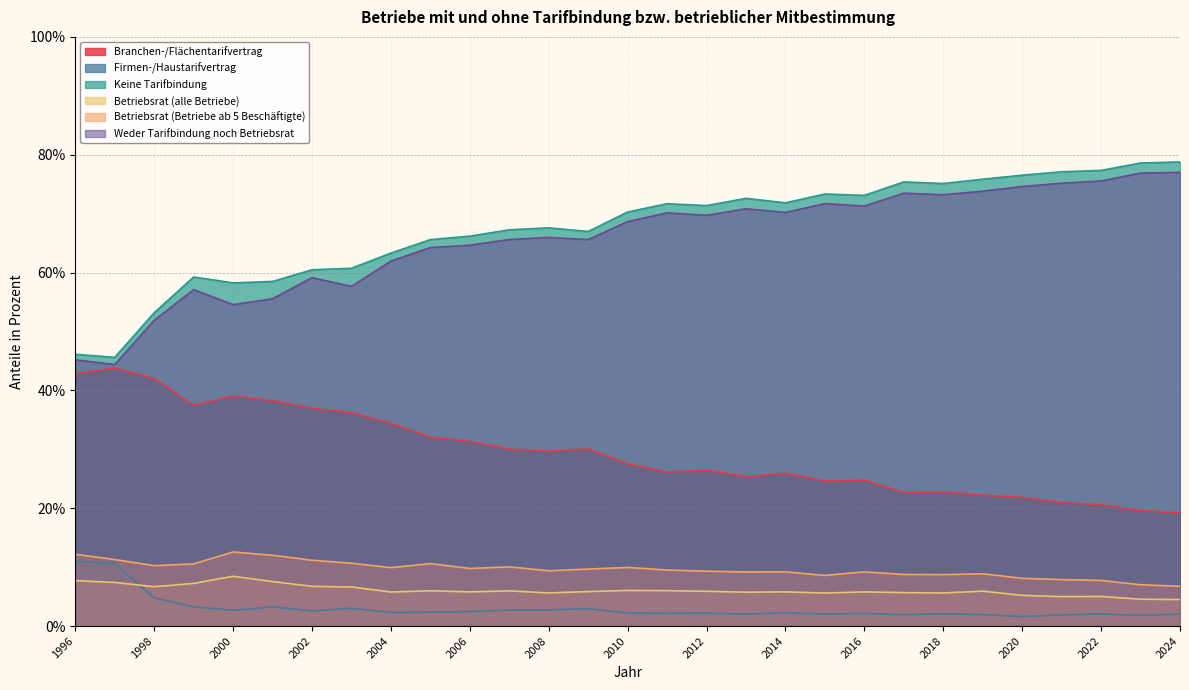

What is the difference between the maximum and second lowest values in the Firmen-/Haustarifvertrag series?

9.2